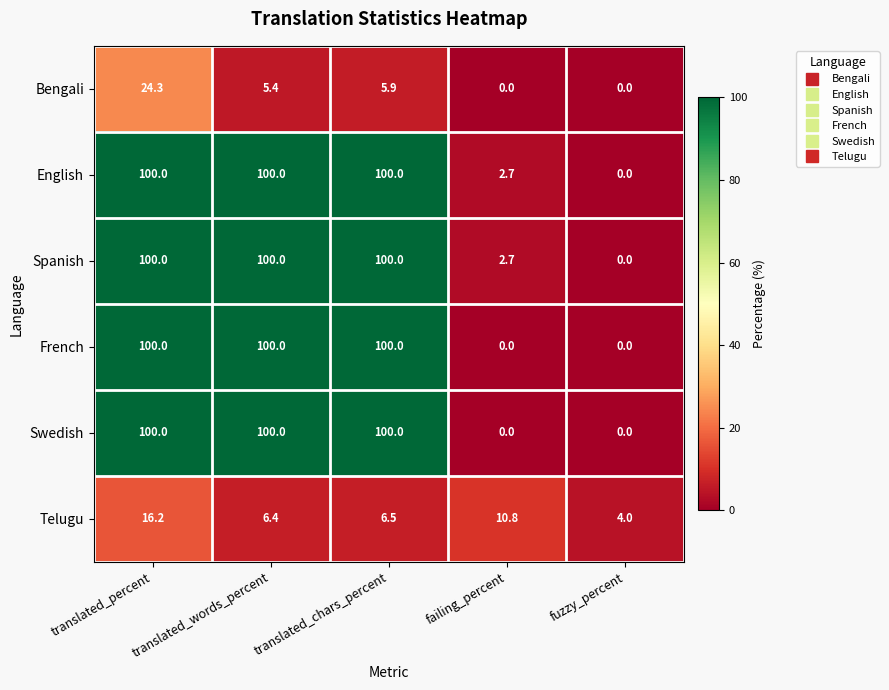

What is the spread (max minus min) of values at translated_chars_percent?

94.1